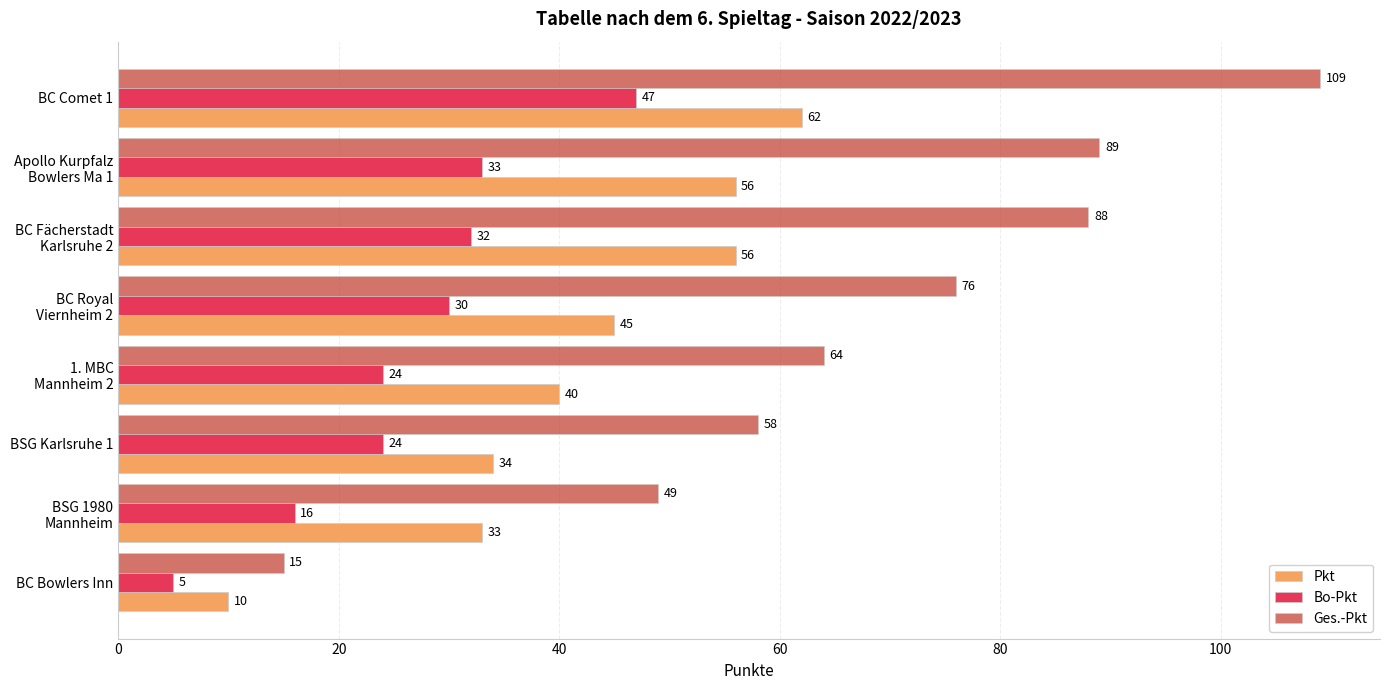

What is the maximum value shown in the chart?

109